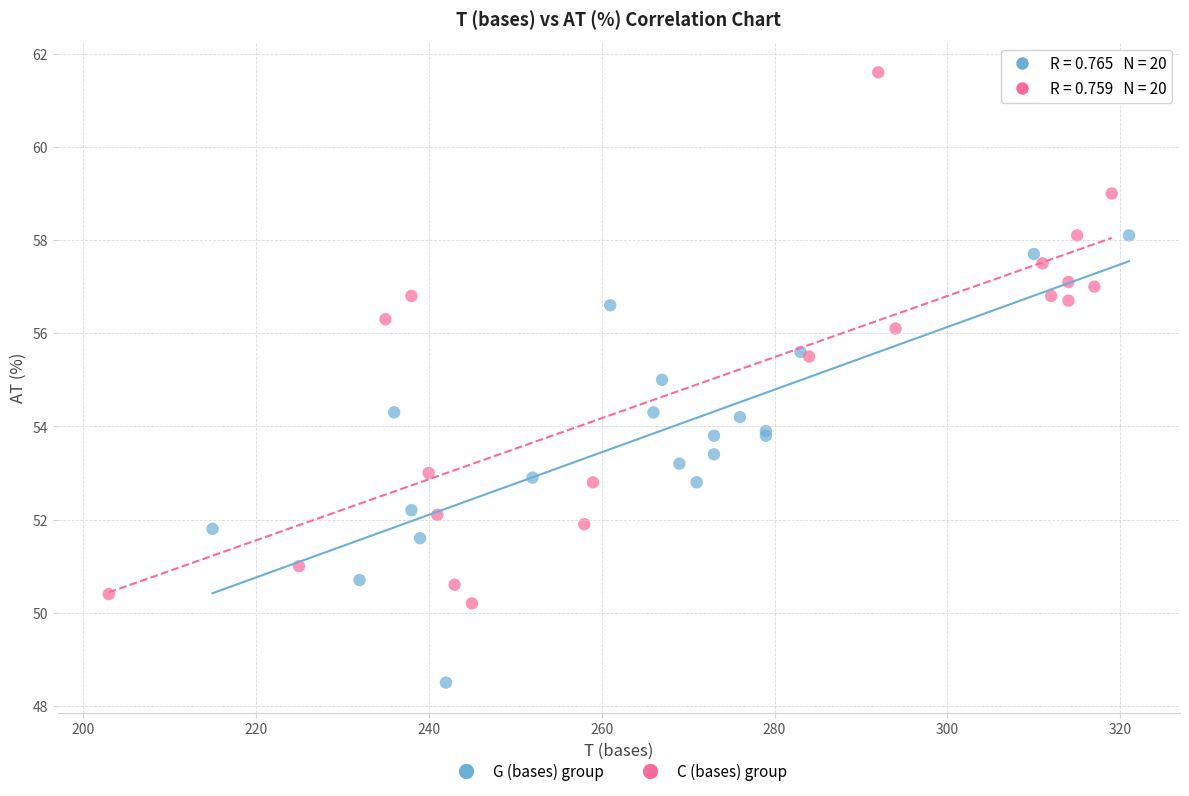

Which series contains the lowest Y value?

G (bases) group